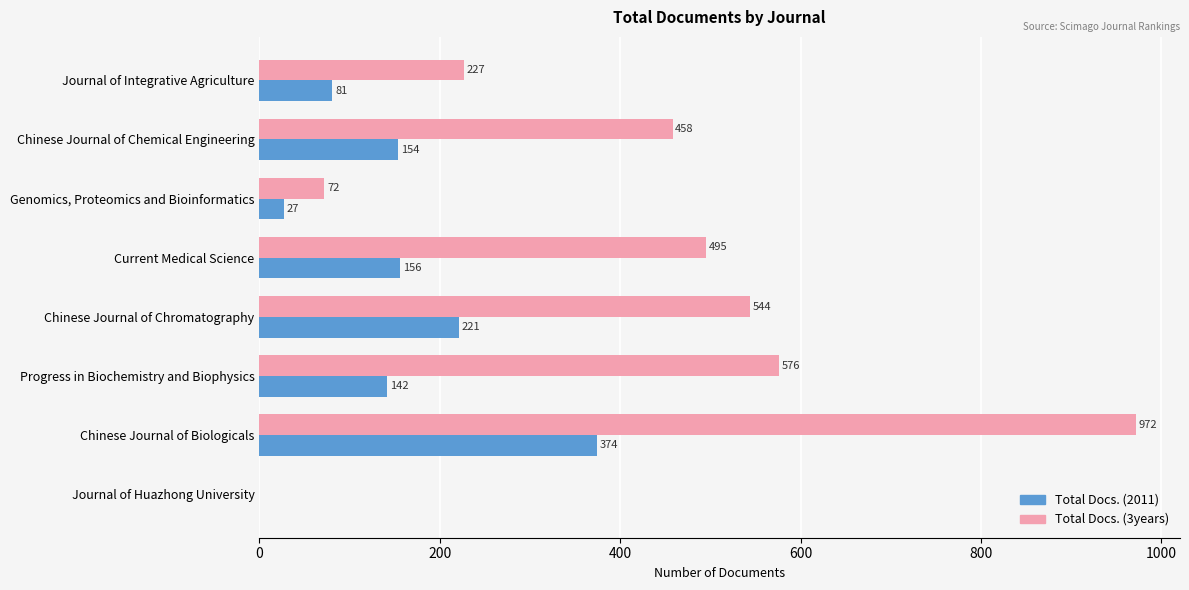

Where is Total Docs. (2011) nearest to the value 187?

Current Medical Science